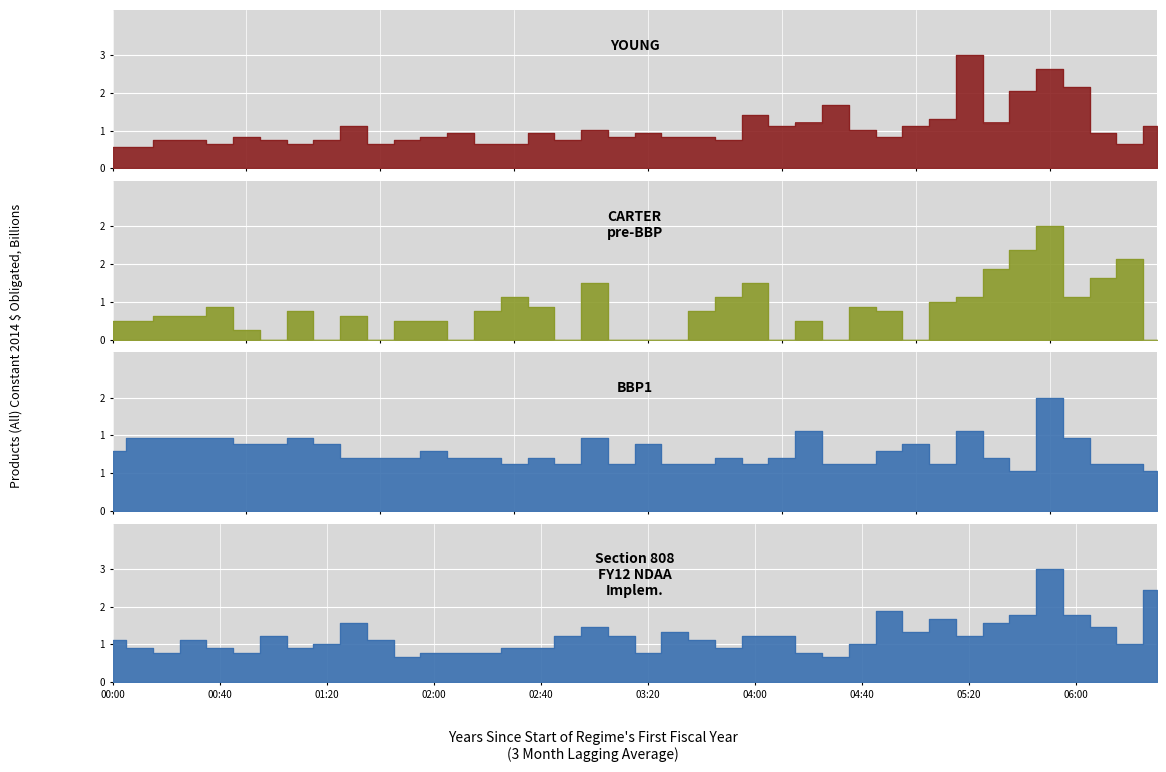

At how many categories does at least one series exceed 2?

5